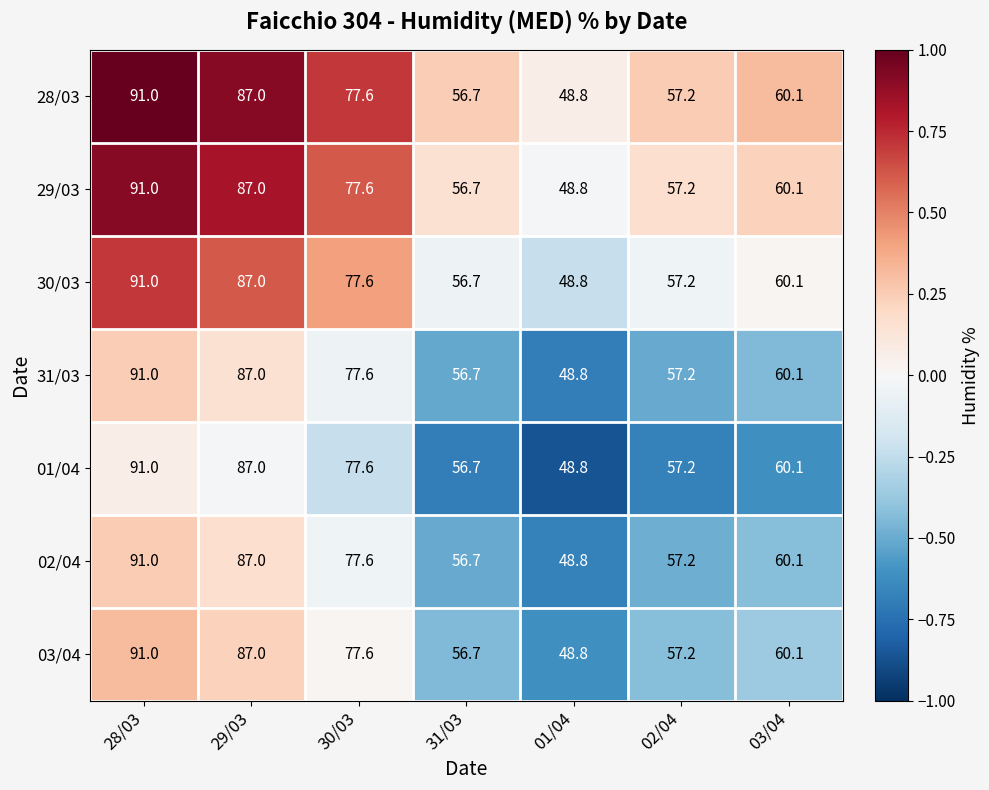

What is the difference between the 03/04 values at 29/03 and 03/04?

26.9